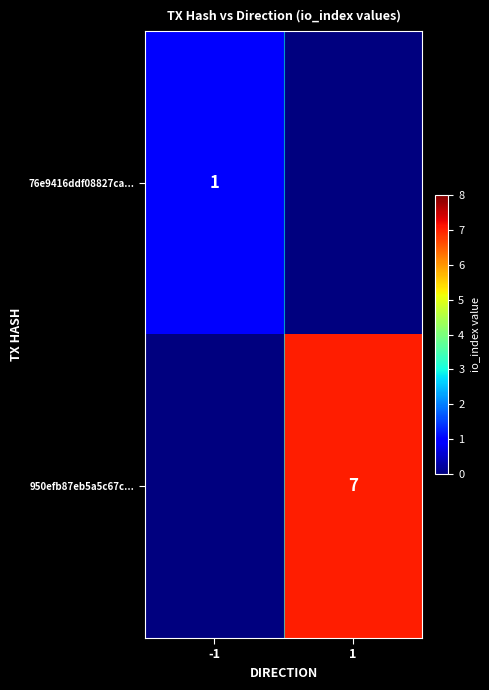

Is the value of 950efb87eb5a5c67c... at 1 greater than the value of 76e9416ddf08827ca... at -1?

Yes